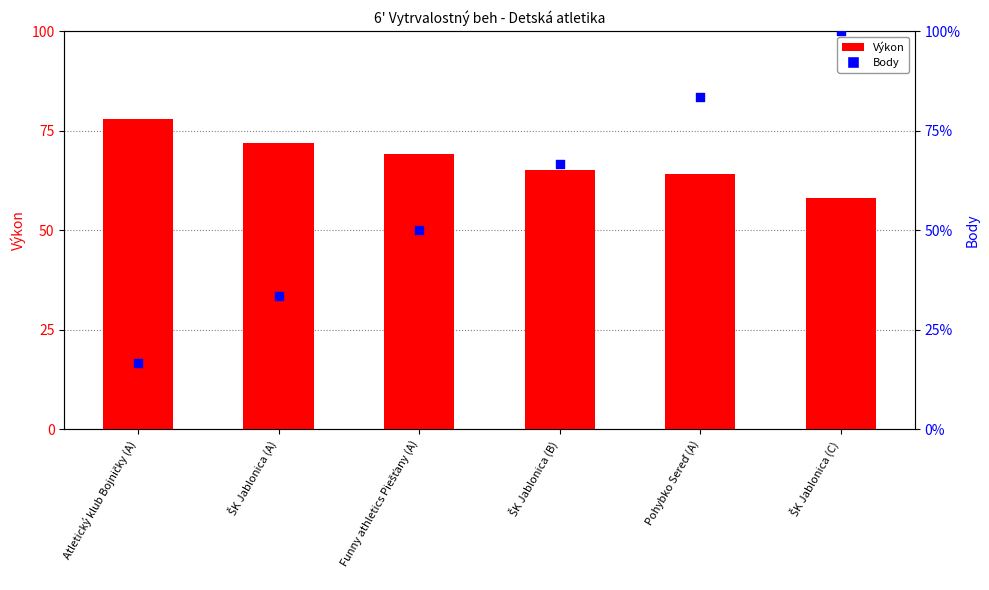

What is the total value across all series at Atletický klub Bojničky (A)?

94.7